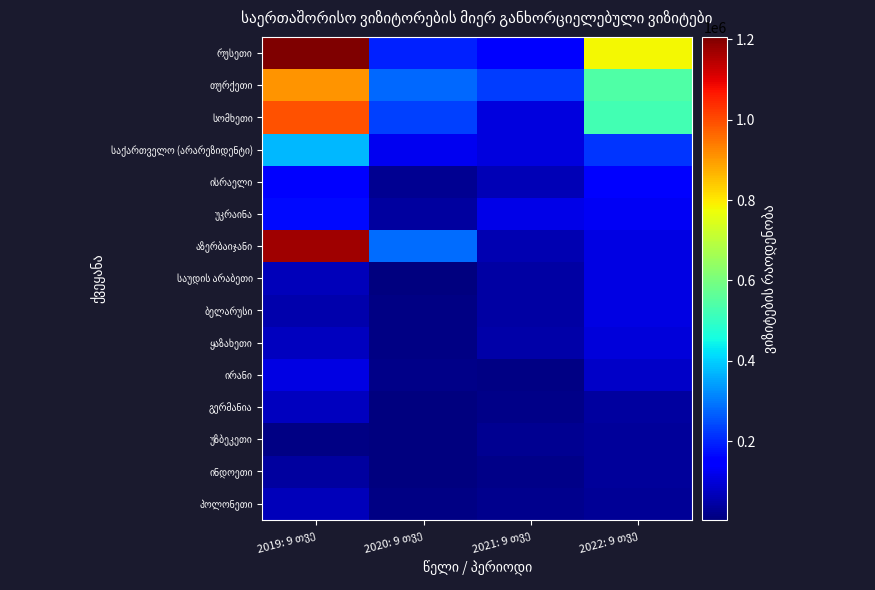

Which series has the largest total across all categories?

რუსეთი